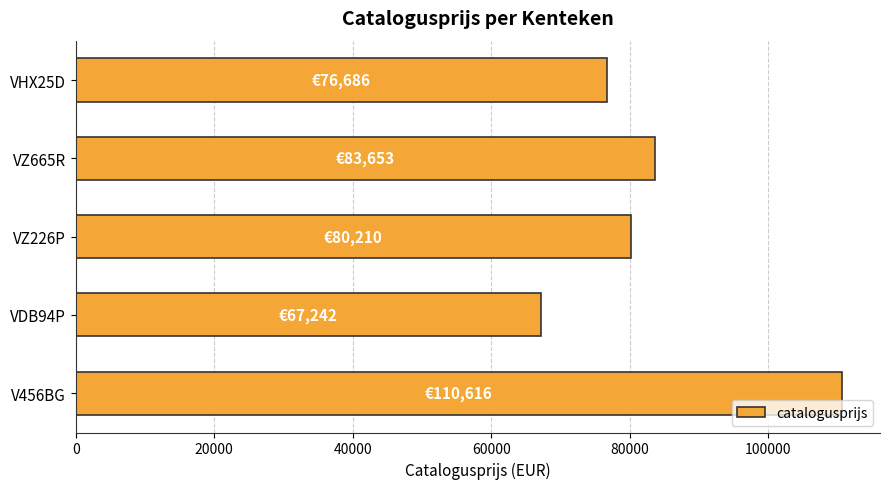

Count the number of categories in the chart.

5